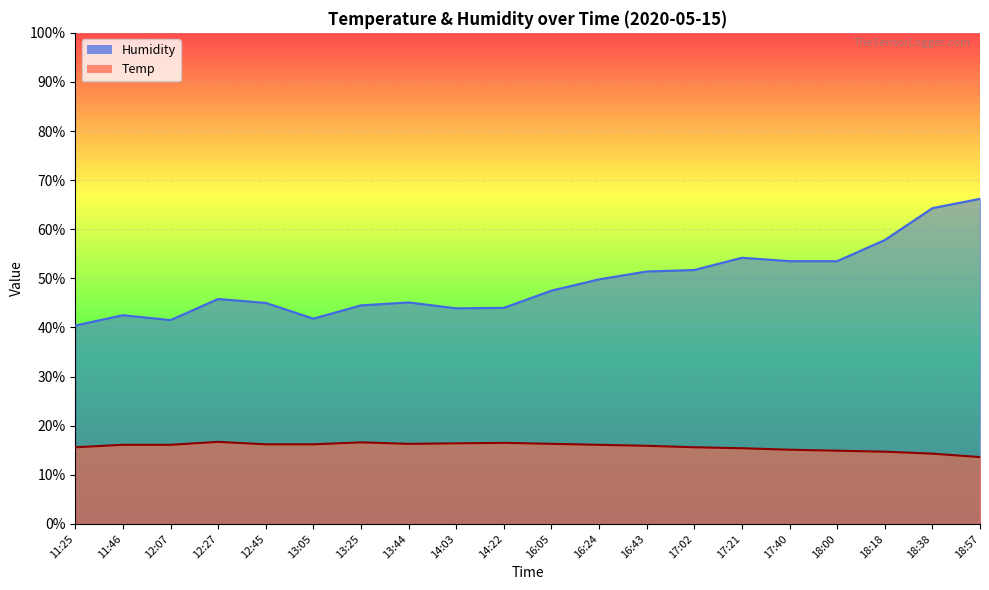

Rank the series by their average value, from highest to lowest.

Humidity, Temp